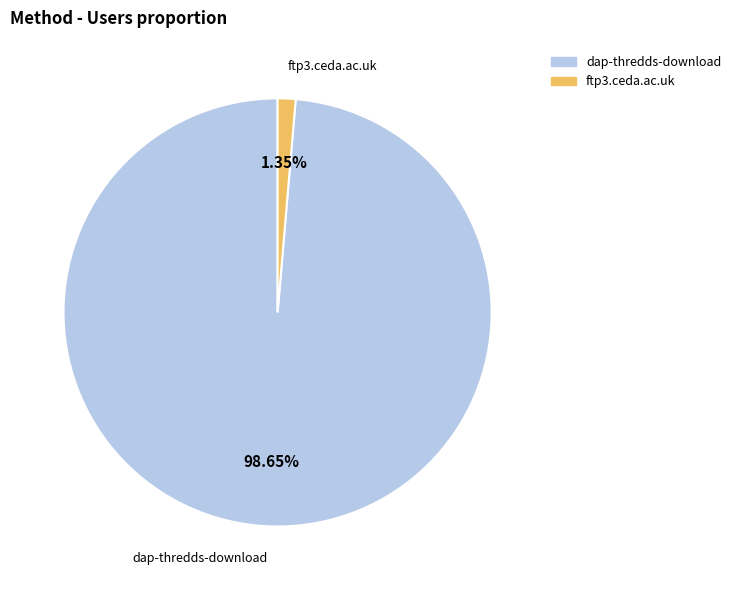

Which has a higher value, dap-thredds-download or ftp3.ceda.ac.uk?

dap-thredds-download